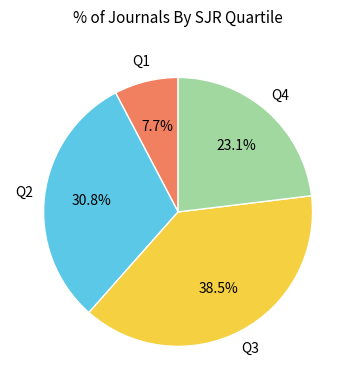

Does any single category account for the majority?

No